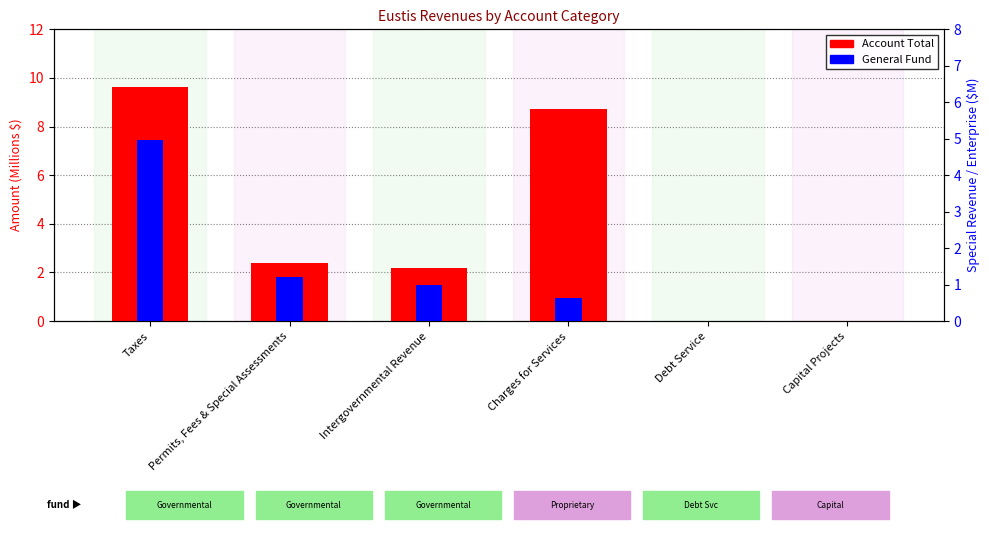

What is the difference between the maximum and minimum values in the Account Total series?

9.6